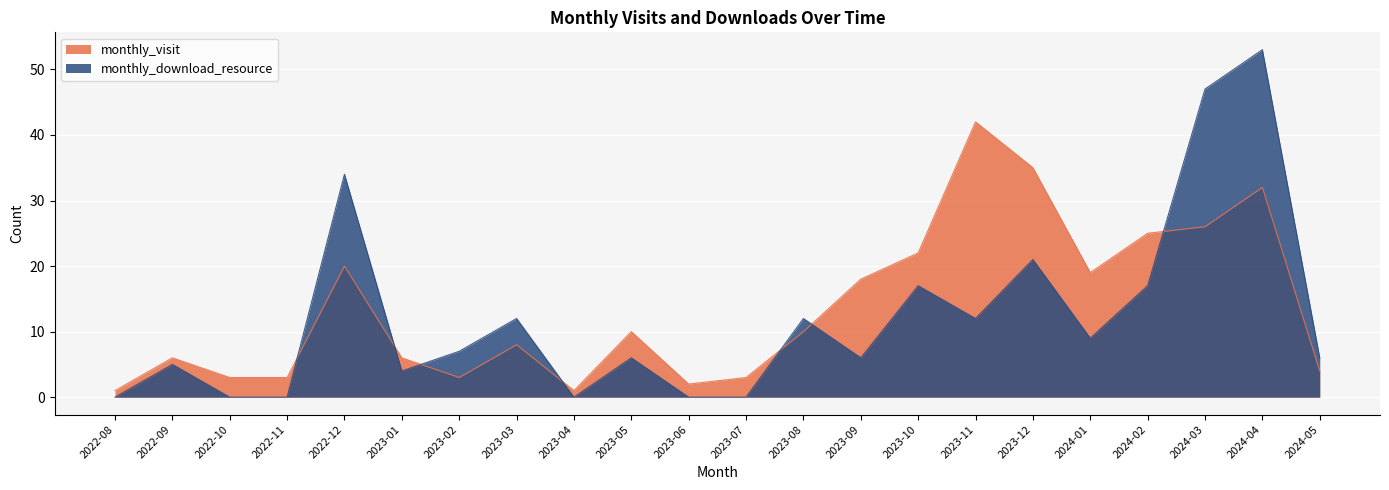

How many series are shown in this chart?

2